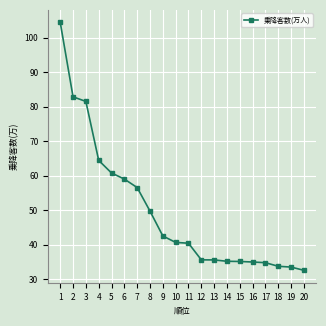

What is the greatest value displayed?

104.4